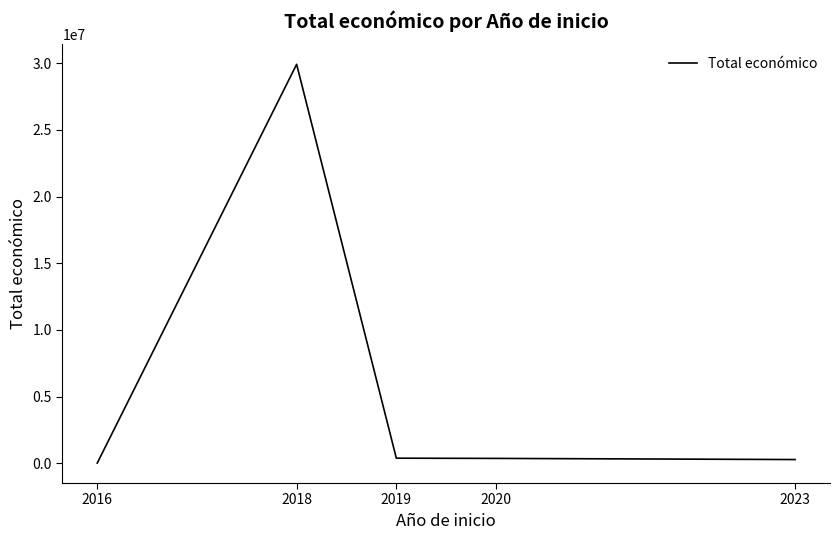

Is it true that the value at 2023 is 277458?

True